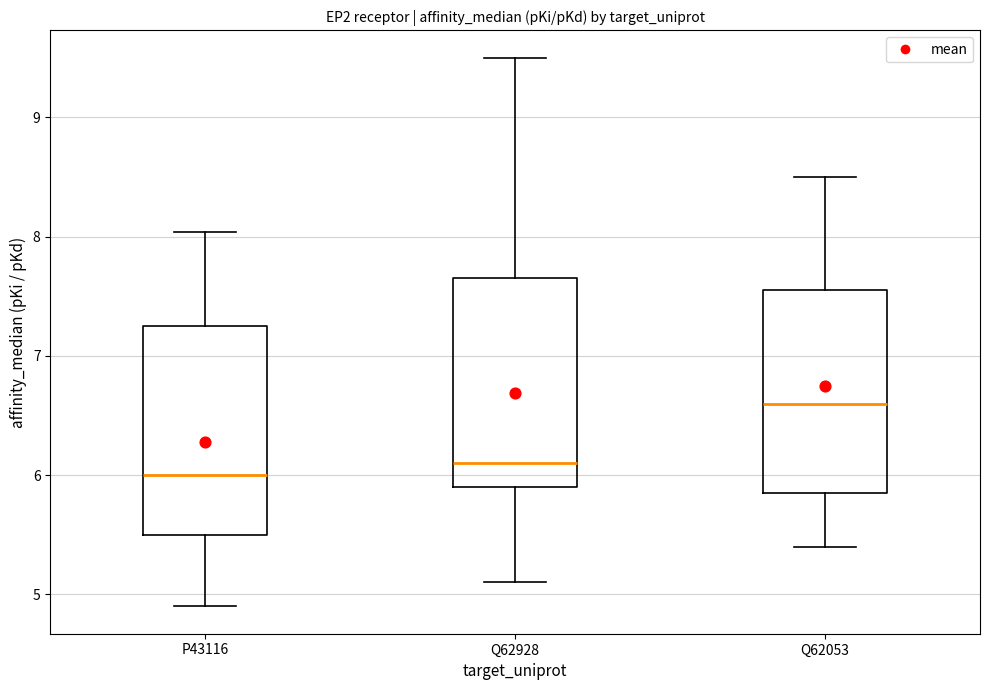

Reading left to right, read every box against the y-axis: the position of its median line, the range the box covers, and the ends of its whiskers. The values are not printed on the chart, so give them approximately, as read against the axis.

P43116: median 6.0, box 5.5 to 7.3, whiskers 4.9 to 8.0
Q62928: median 6.1, box 5.9 to 7.7, whiskers 5.1 to 9.5
Q62053: median 6.6, box 5.9 to 7.6, whiskers 5.4 to 8.5